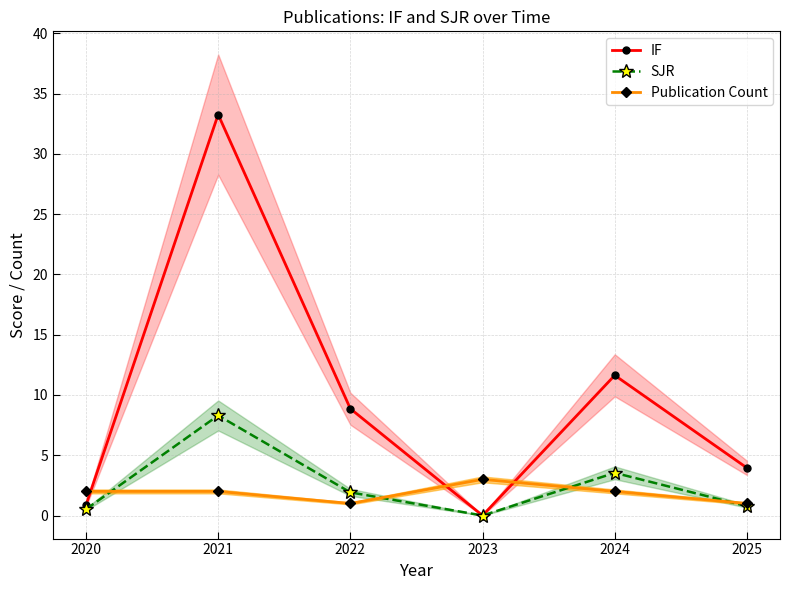

The SJR series shows 0.0 at 2023. True or false?

True